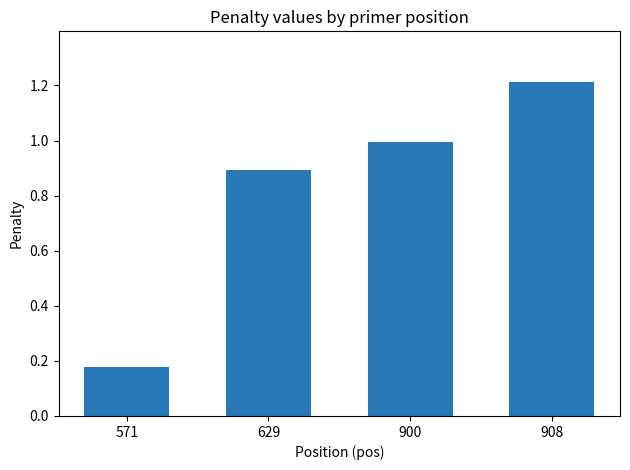

Which category has the highest value across all series?

908